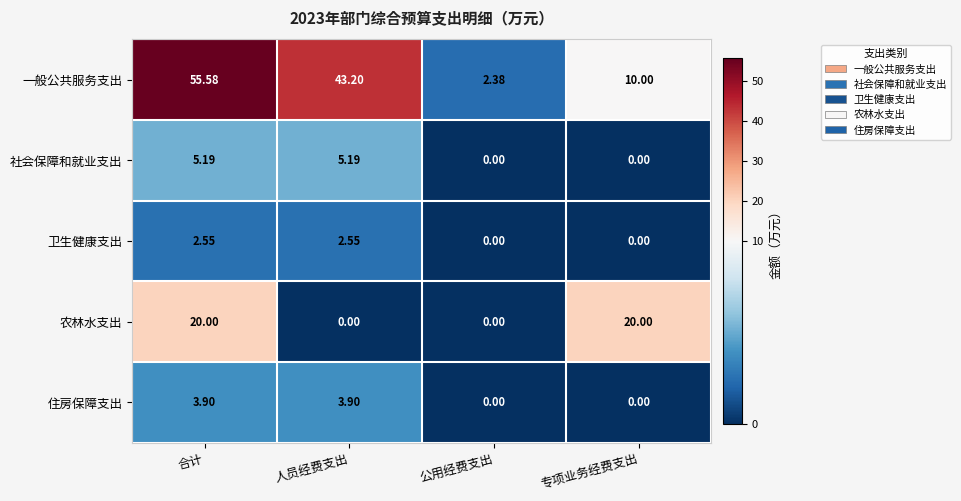

At which category is the sum across all series the highest?

合计